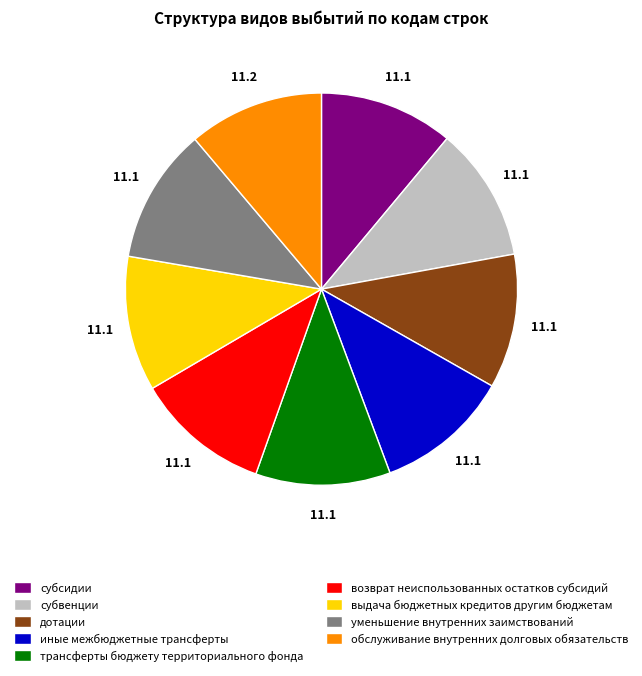

Does трансферты бюджету территориального фонда account for over 50% of the chart?

No